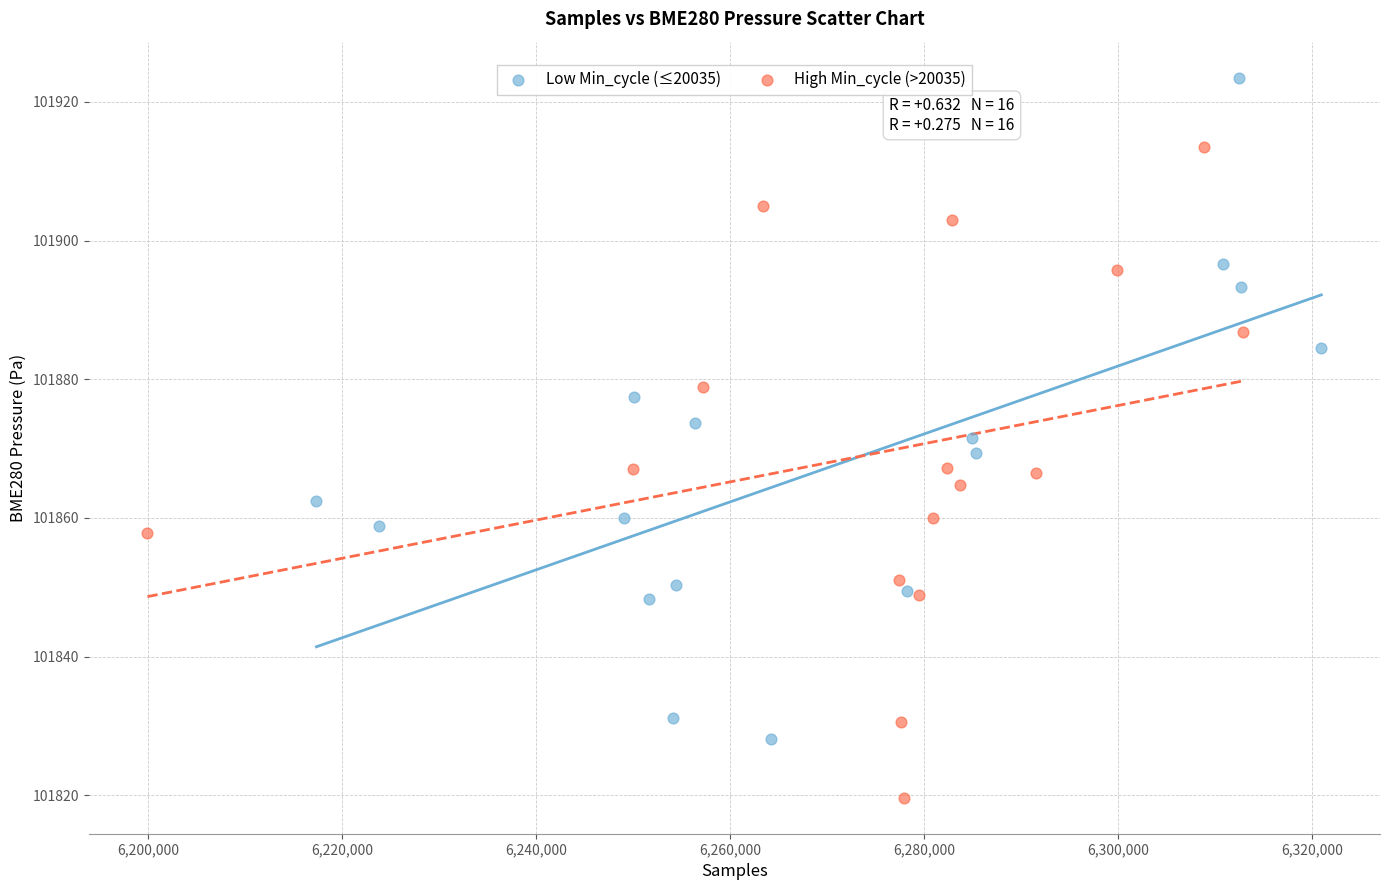

Which series reaches the maximum Y coordinate?

Low Min_cycle (≤20035)